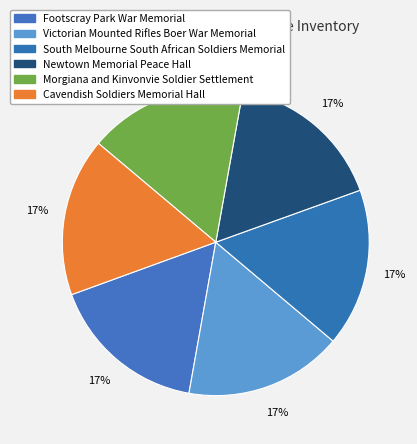

How many segments does this pie chart have?

6